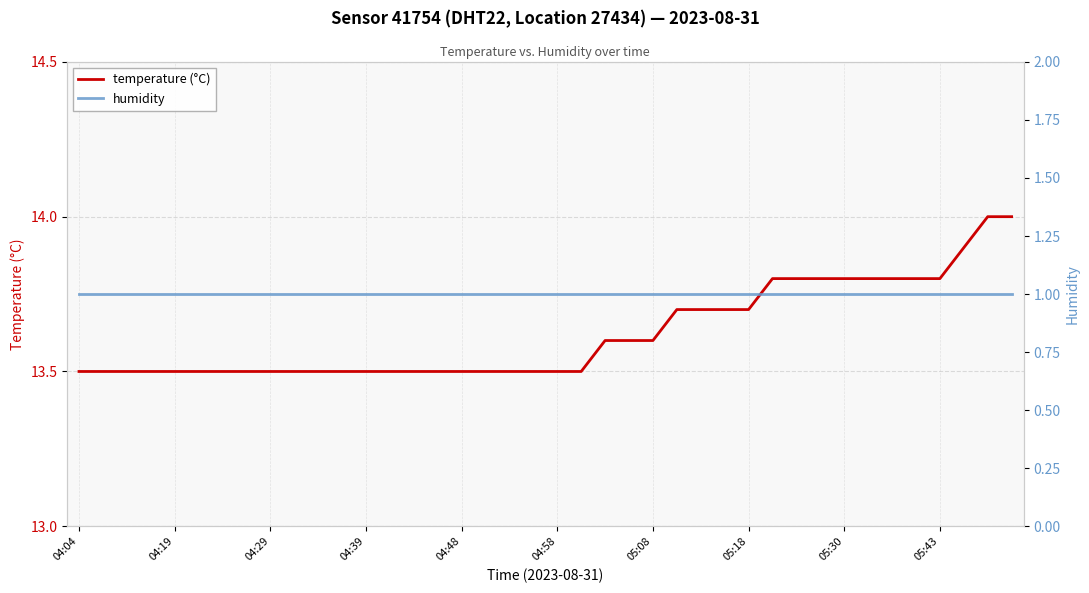

Rank the series by their average value, from highest to lowest.

temperature (°C), humidity